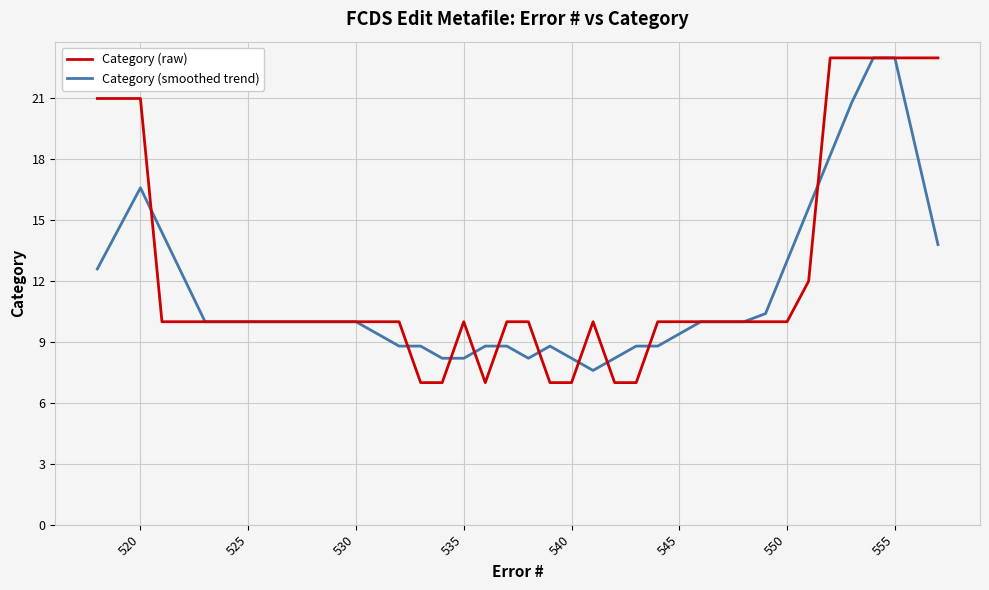

Which series has the largest range (max minus min)?

Category (raw)